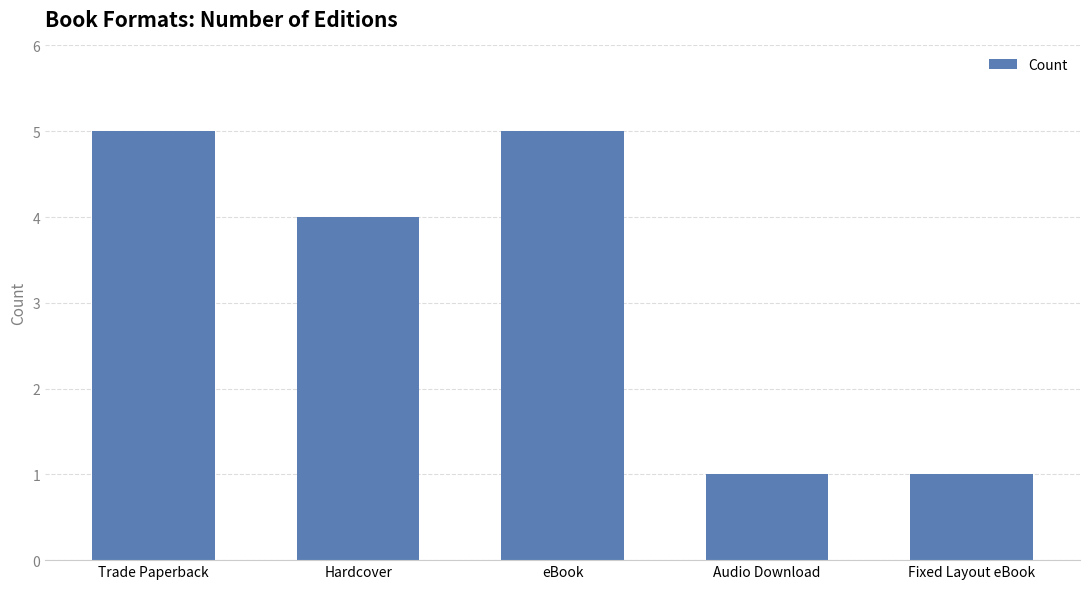

Does the chart contain stacked bars?

No